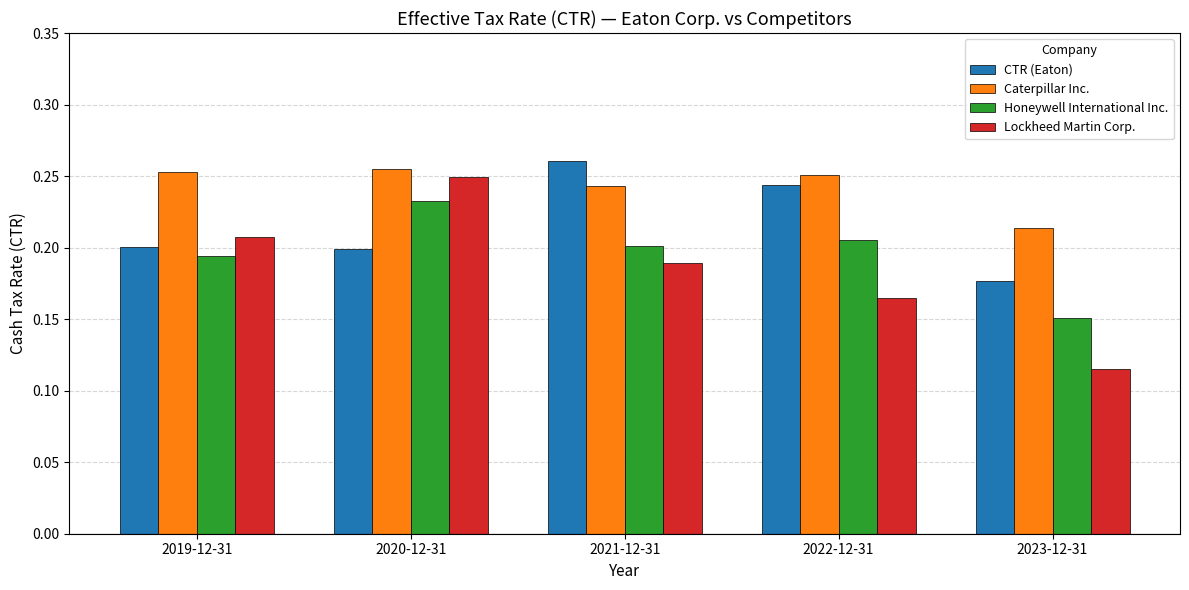

What is the total value across all series at 2022-12-31?

0.9